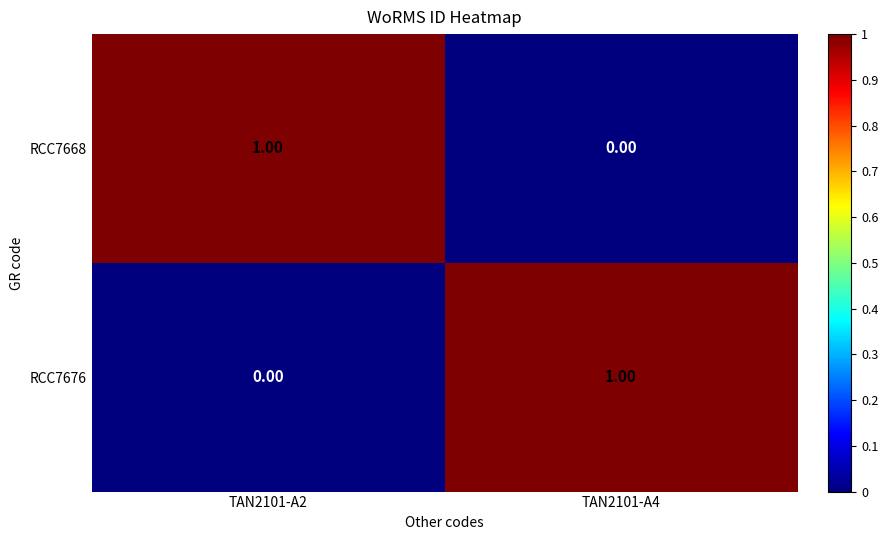

At TAN2101-A4, list the series in order from largest to smallest.

RCC7676, RCC7668